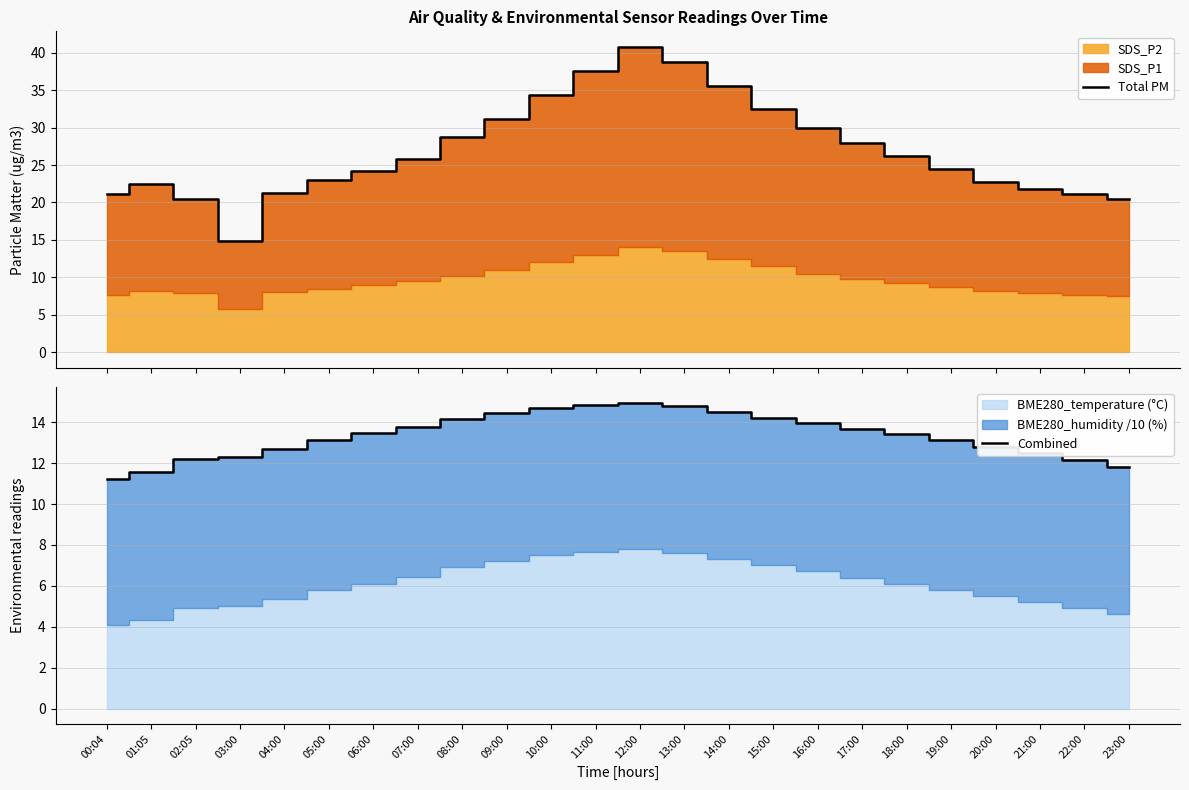

What is the highest value of the Combined series?

14.9